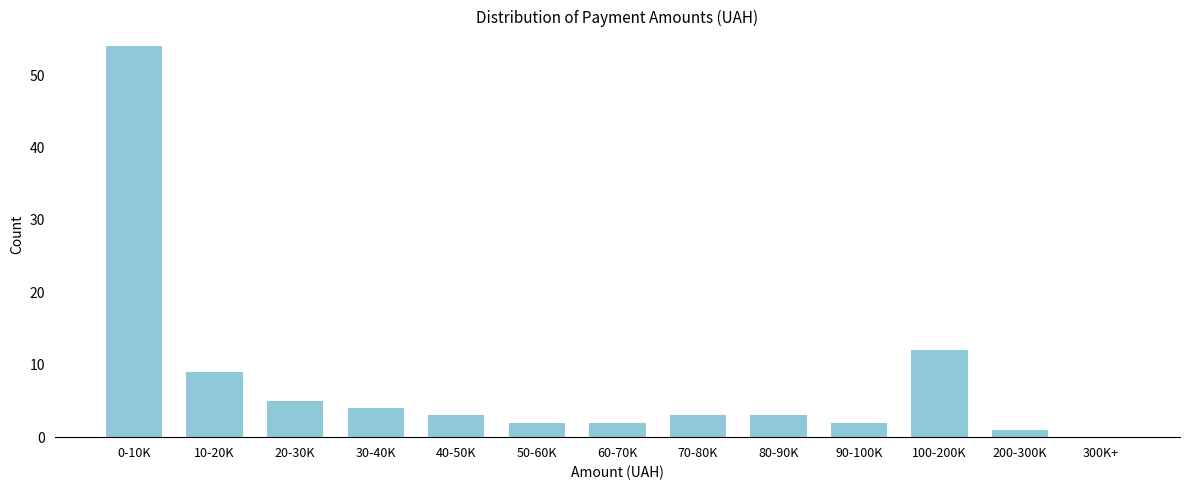

Reading right to left, extract all data points from this chart.

300K+=0	200-300K=1	100-200K=12	90-100K=2	80-90K=3	70-80K=3	60-70K=2	50-60K=2	40-50K=3	30-40K=4	20-30K=5	10-20K=9	0-10K=54